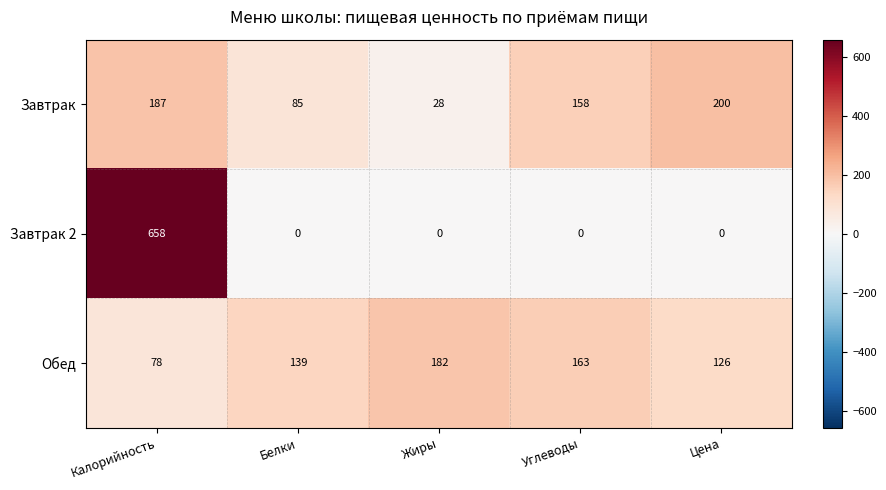

At how many categories does at least one series exceed 649?

1